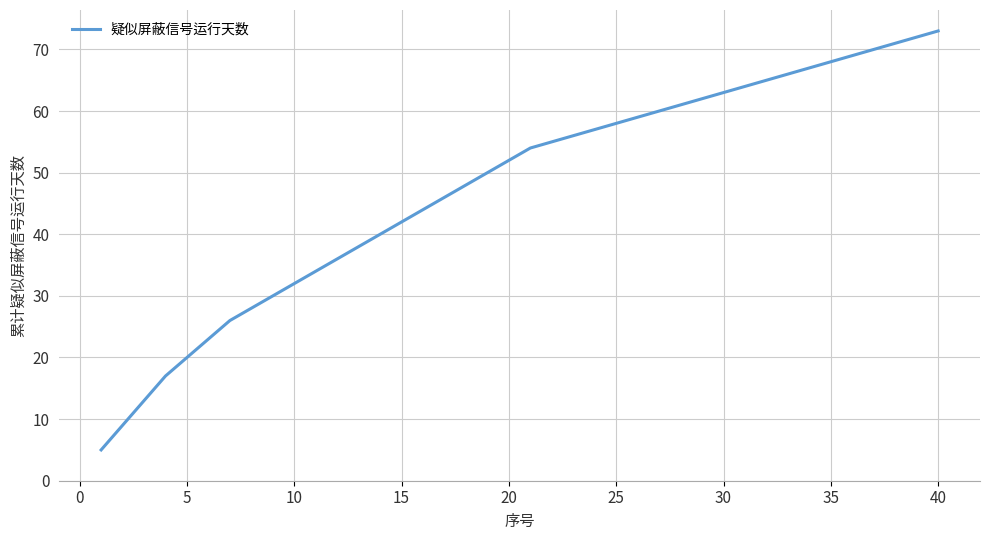

What is the smallest value displayed?

5